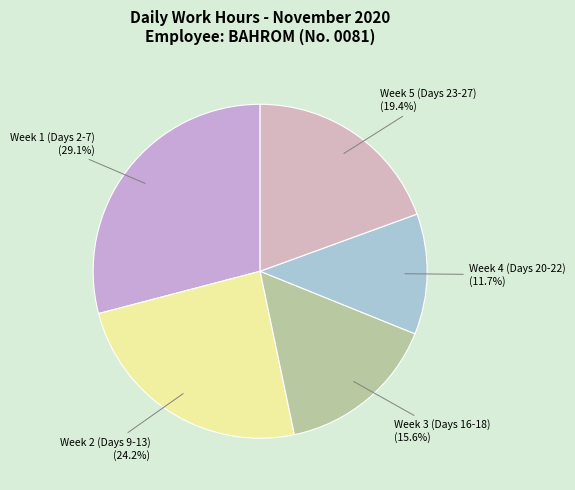

Is there any slice that represents more than half of the pie?

No